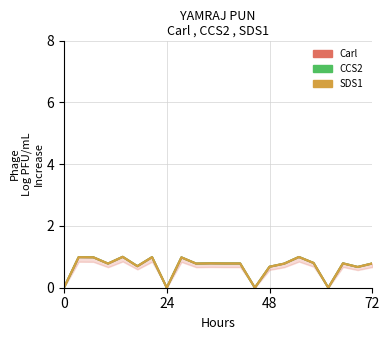

What is the label of the 12th point from the left?

11